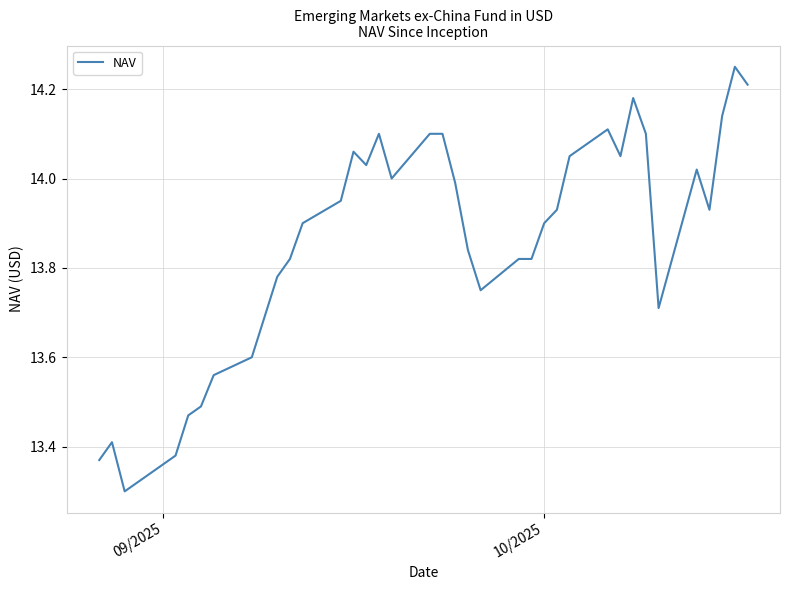

How many interior local valleys (lower than both neighbors) does the data have?

7